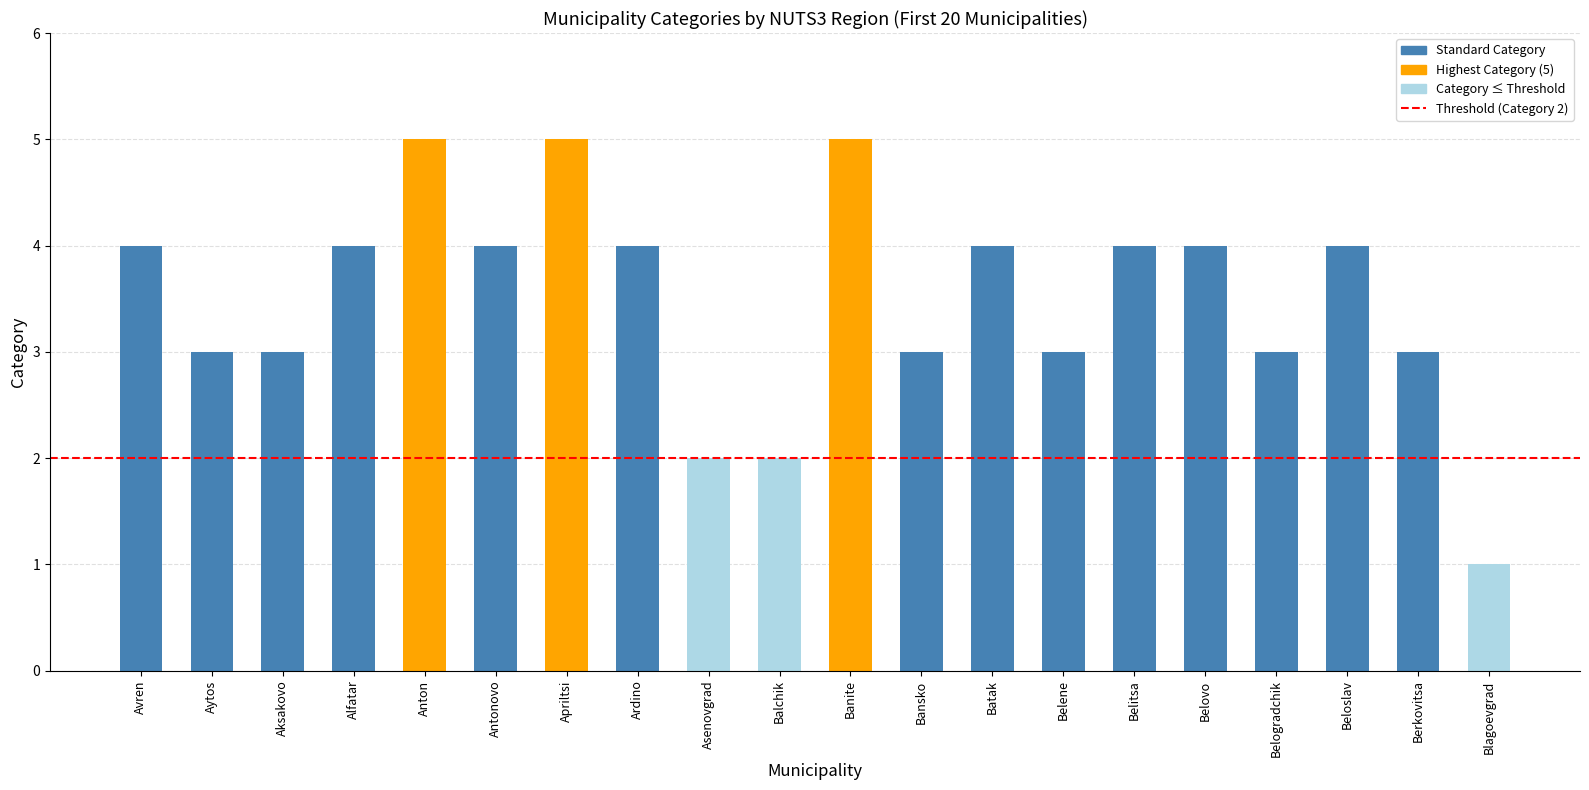

The chart shows a value of 4 at Batak. True or false?

True